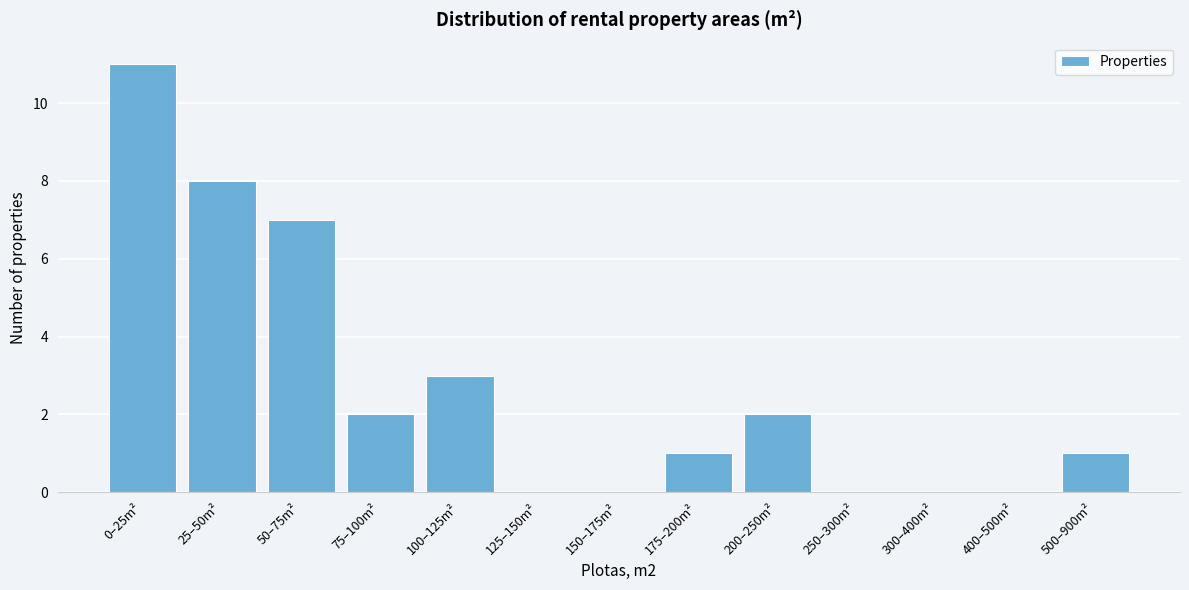

Reading left to right, transcribe all the data shown in this chart.

0–25m²=11	25–50m²=8	50–75m²=7	75–100m²=2	100–125m²=3	125–150m²=0	150–175m²=0	175–200m²=1	200–250m²=2	250–300m²=0	300–400m²=0	400–500m²=0	500–900m²=1